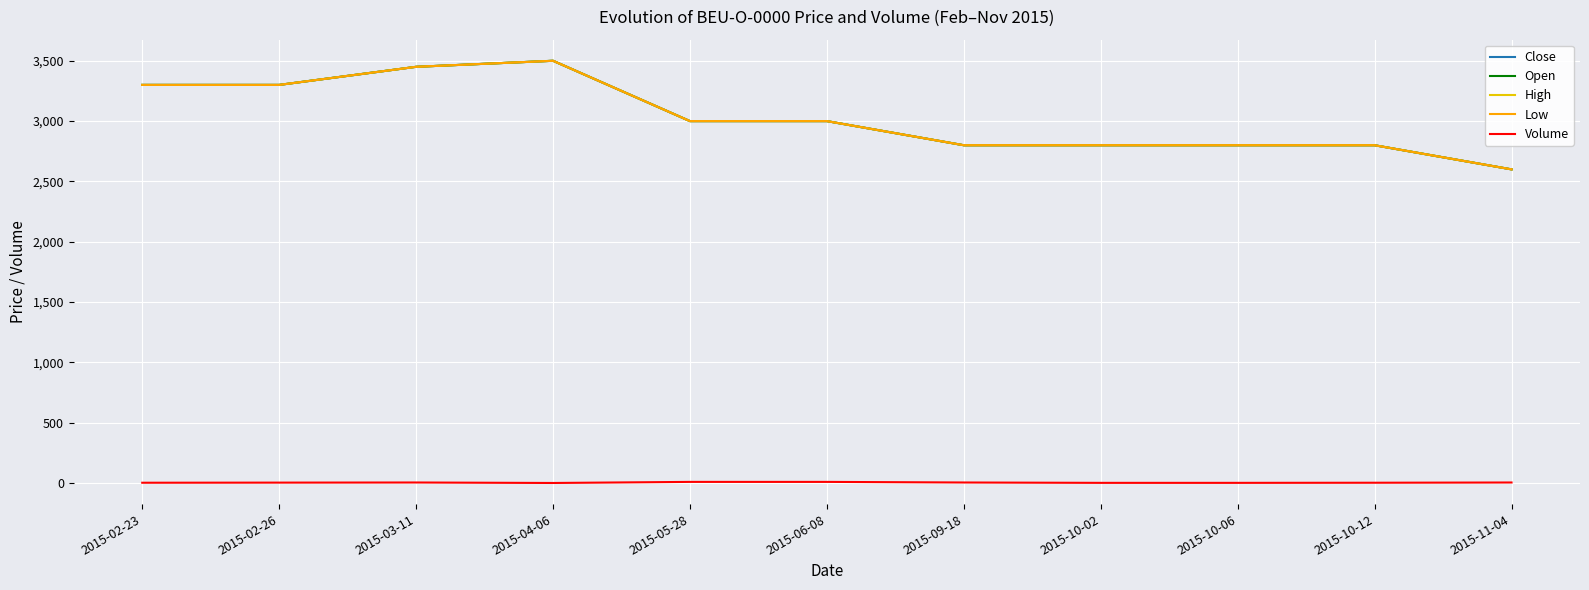

Is this an area chart (filled region under the line)?

No